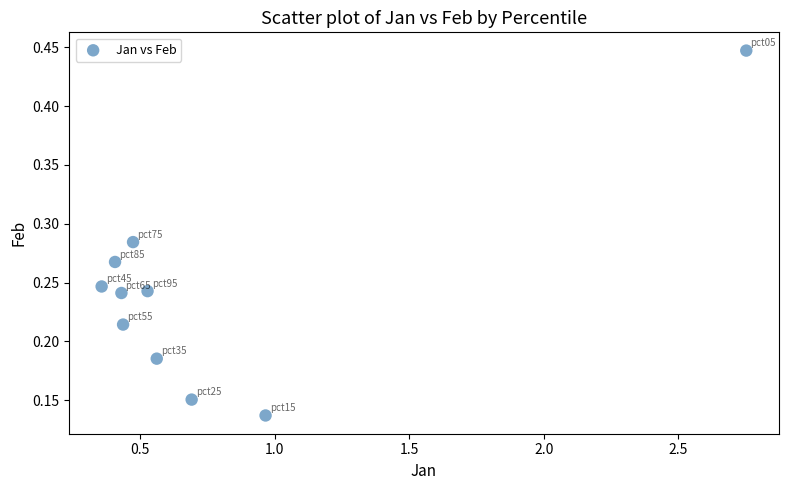

What is the average X value?

0.8